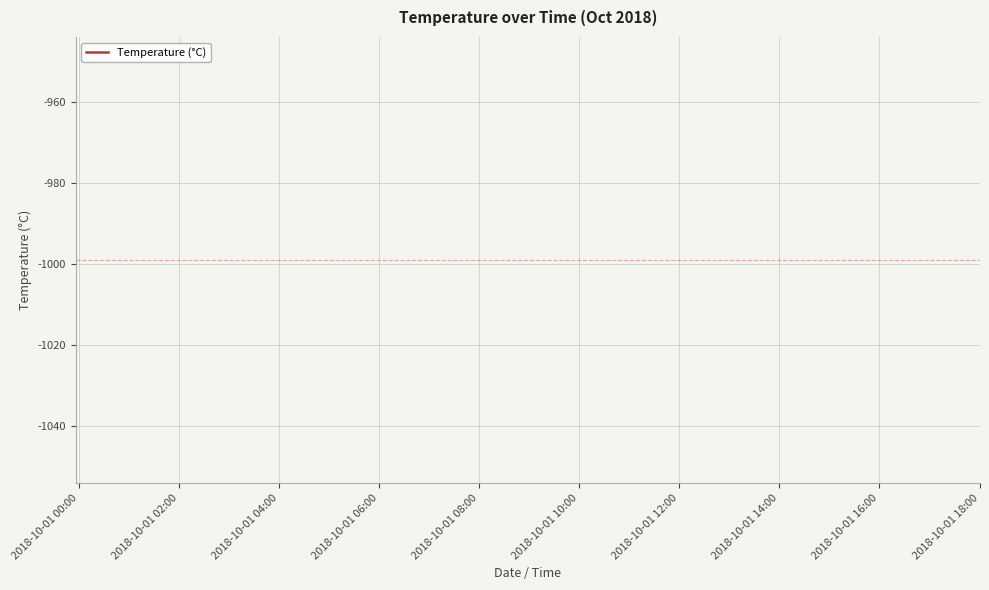

Which has a higher value, 11 or 12?

12